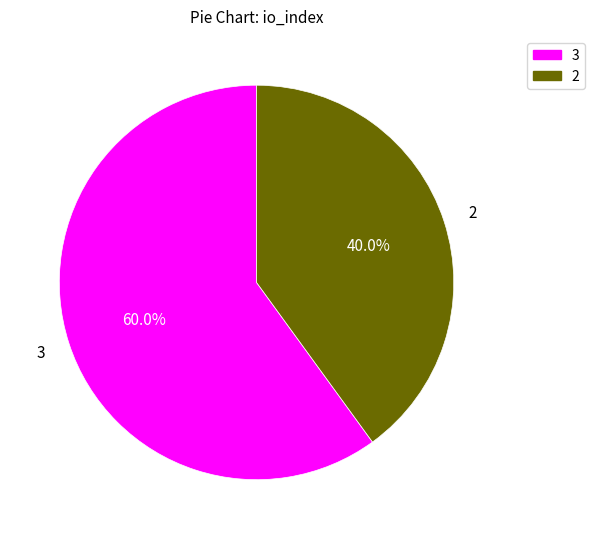

Is there any slice that represents more than half of the pie?

Yes